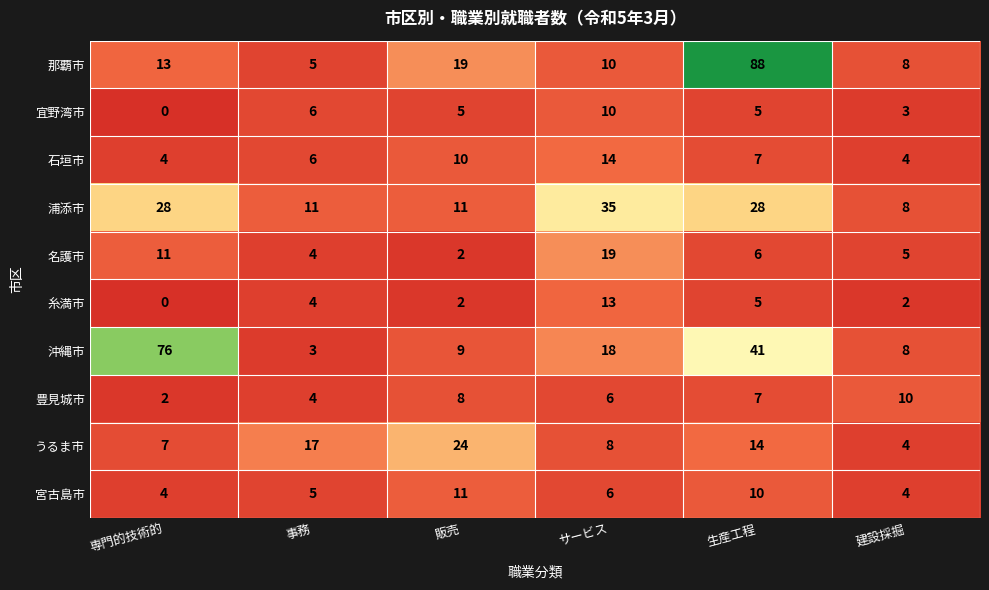

At which label does 糸満市 reach its peak?

サービス